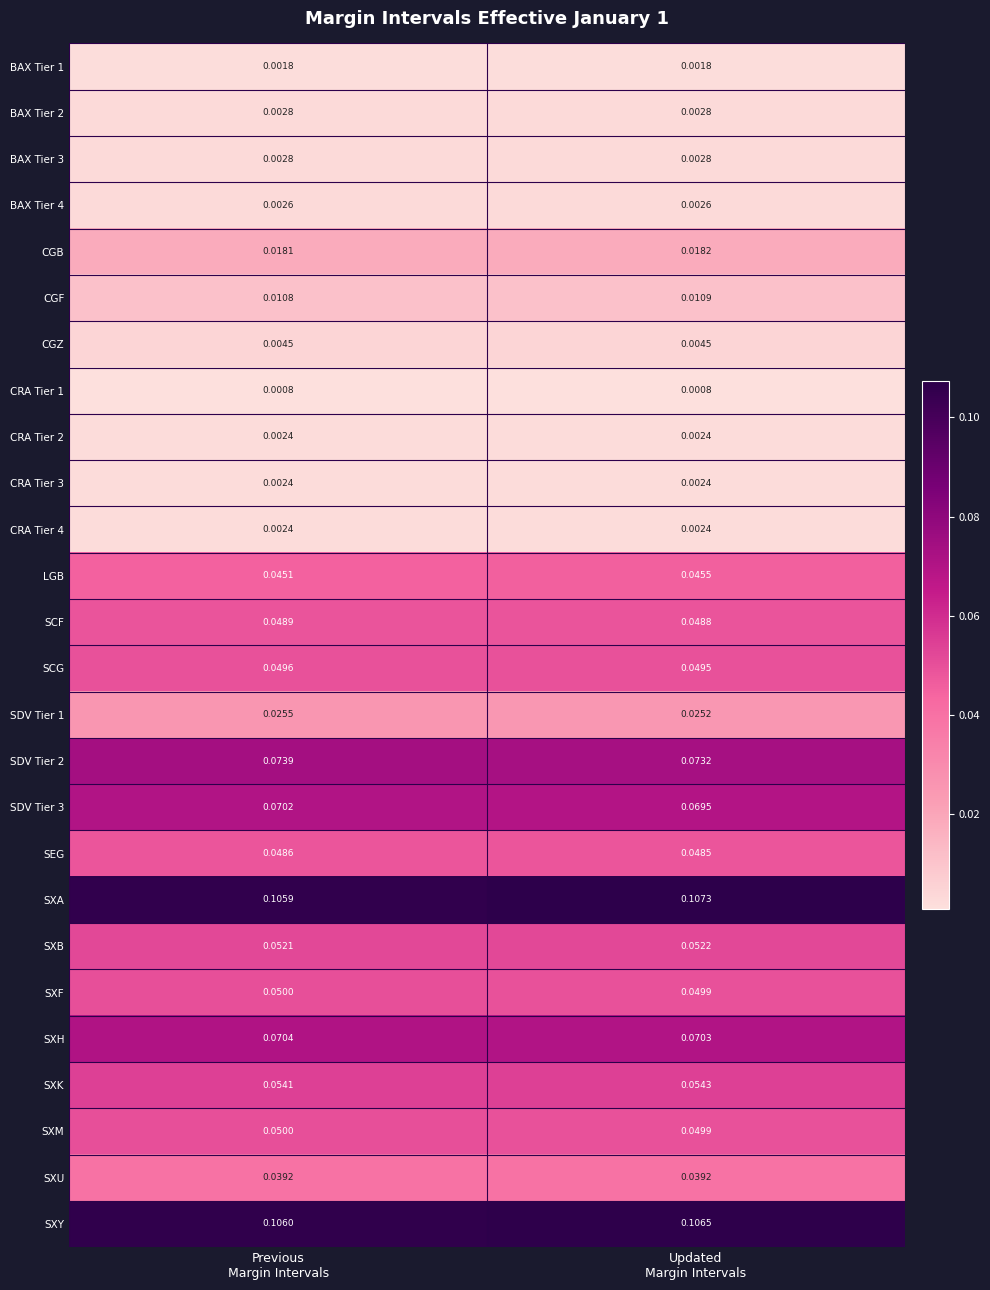

Which series has the largest total across all categories?

SXA